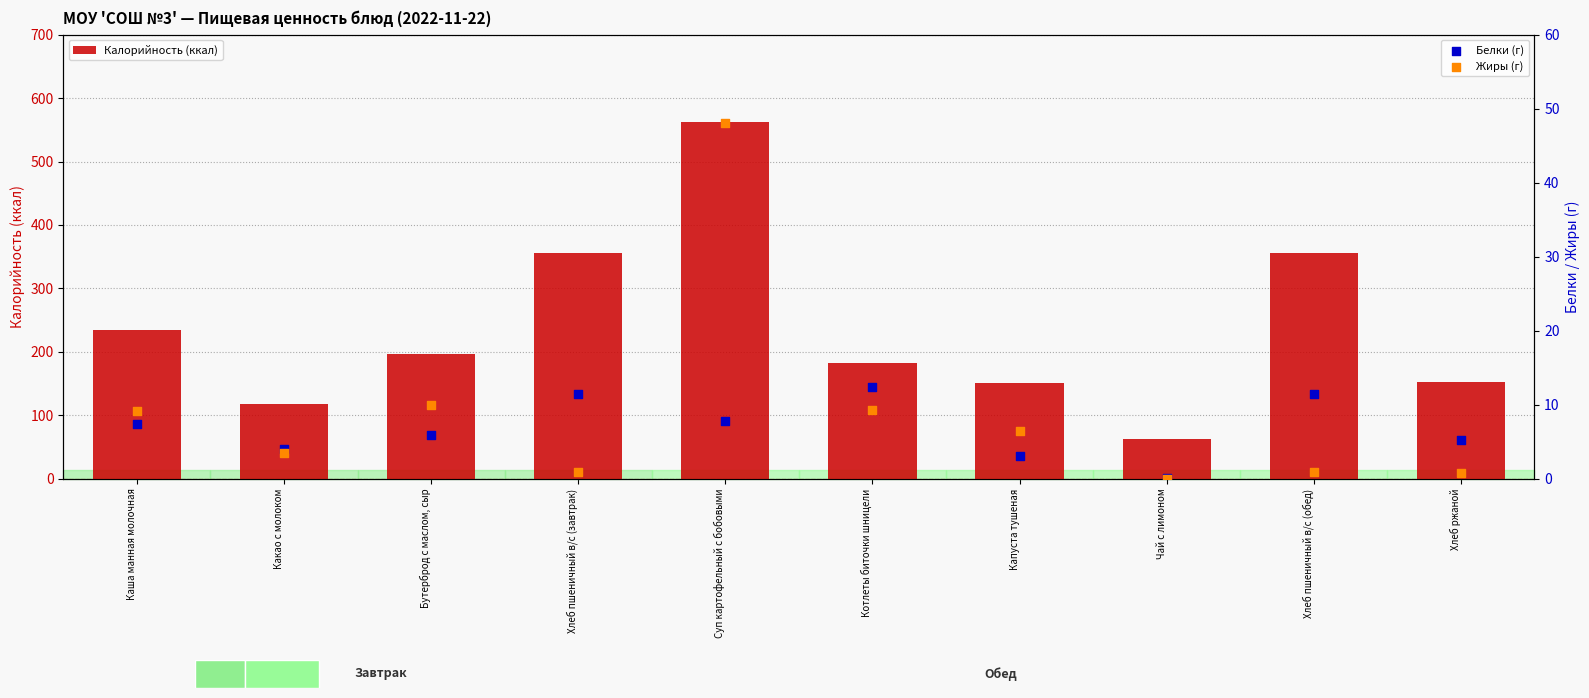

Which series has the largest total across all categories?

Калорийность (ккал)